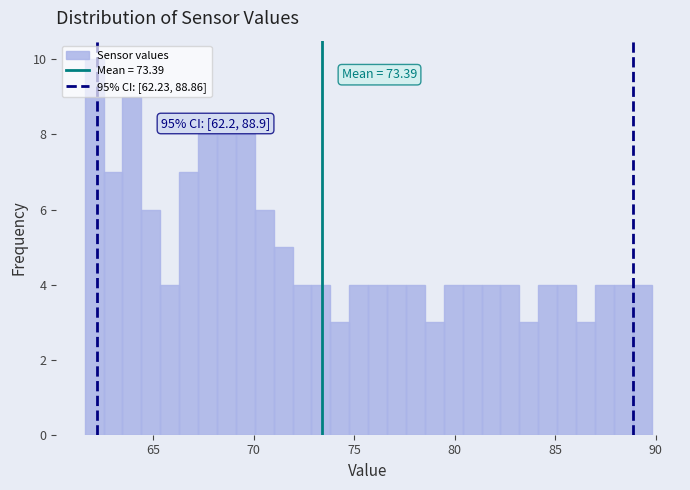

Read against the x-axis, roughly where is the centre of the tallest bar?

62.0